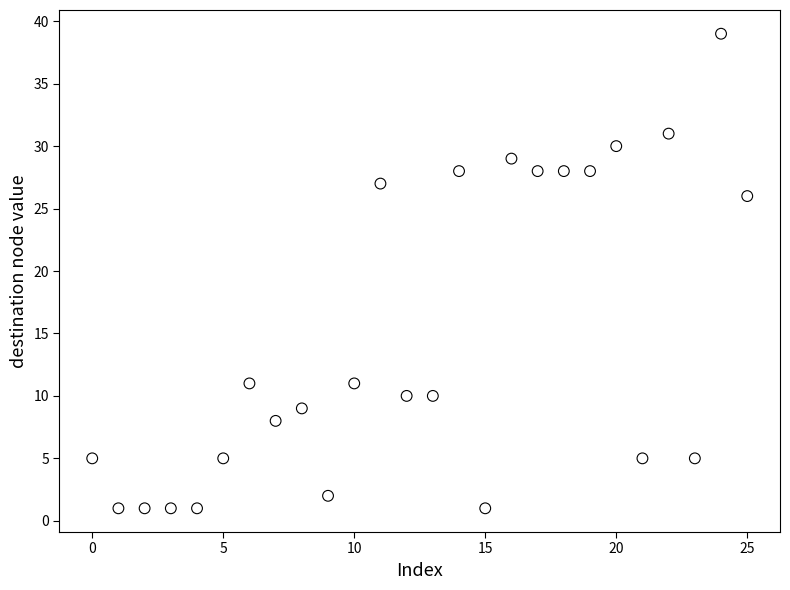

What Y value in the scatter plot is closest to 20?

26